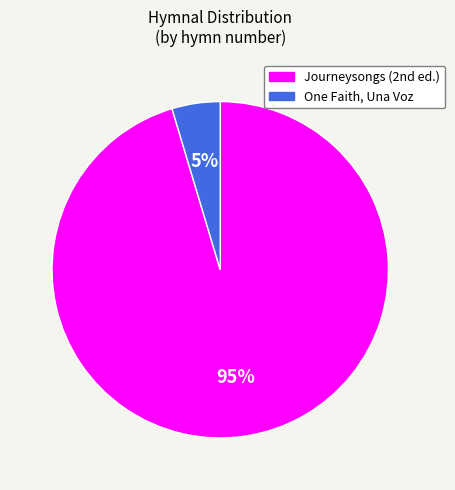

How many segments does this pie chart have?

2